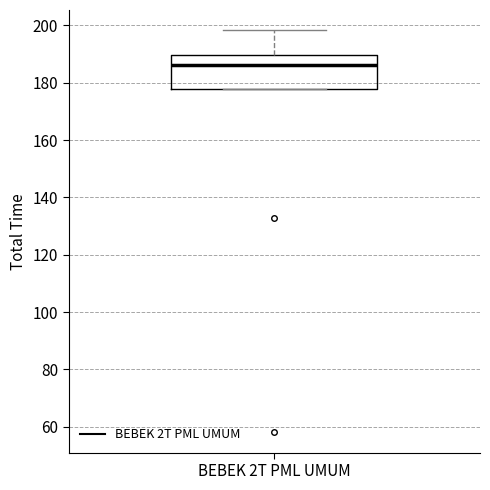

Transcribe this box plot: give where the median line is, the range the box spans, and where the two whiskers end, as read against the y-axis. The values are not printed on the chart, so give them approximately, as read against the axis.

median 186, box 178 to 190, whiskers 178 to 198